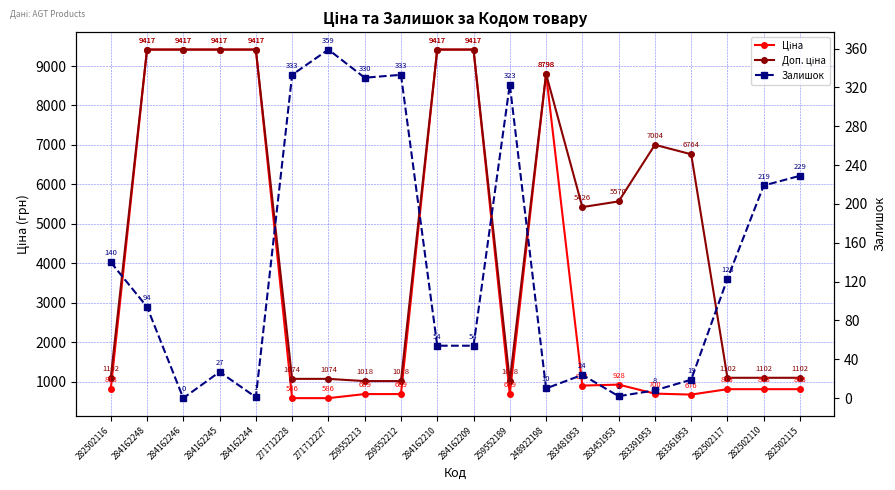

Does the chart have visible grid lines?

Yes